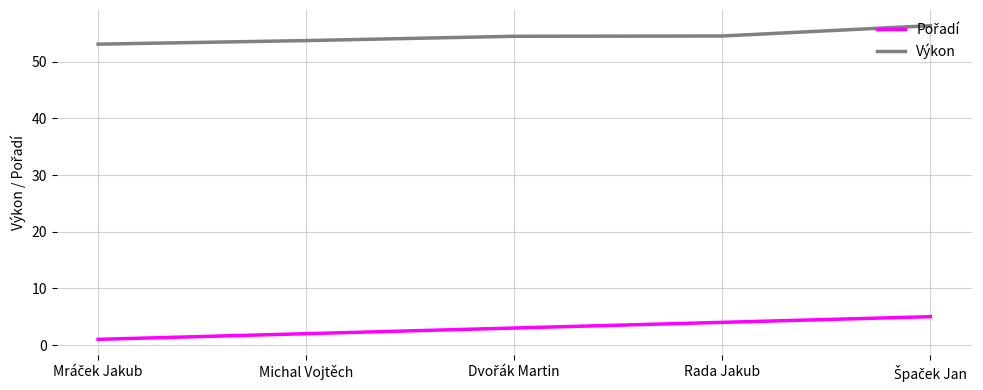

What is the total value across all series at Michal Vojtěch?

55.7